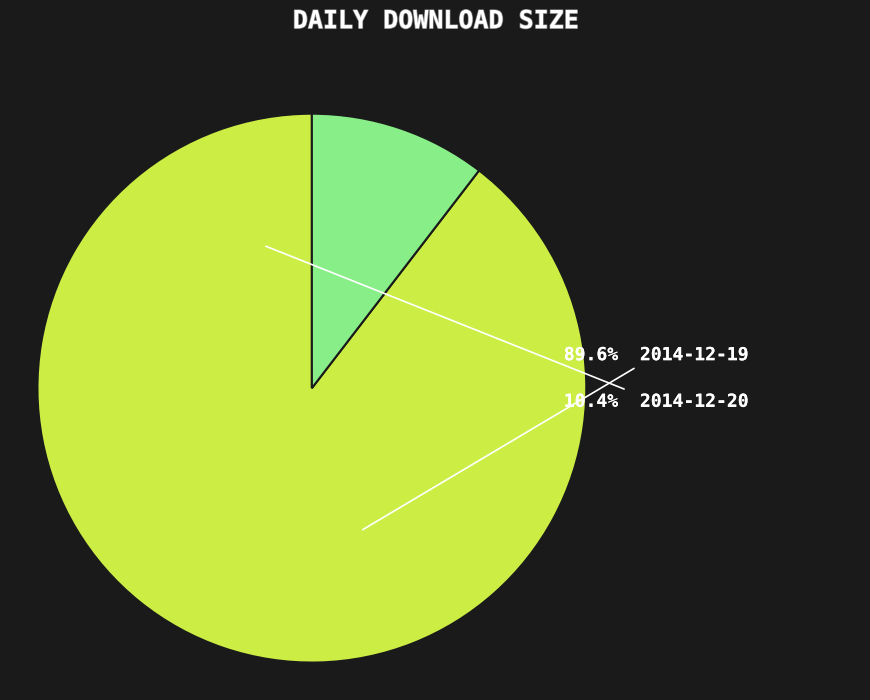

Which category accounts for the majority?

2014-12-19